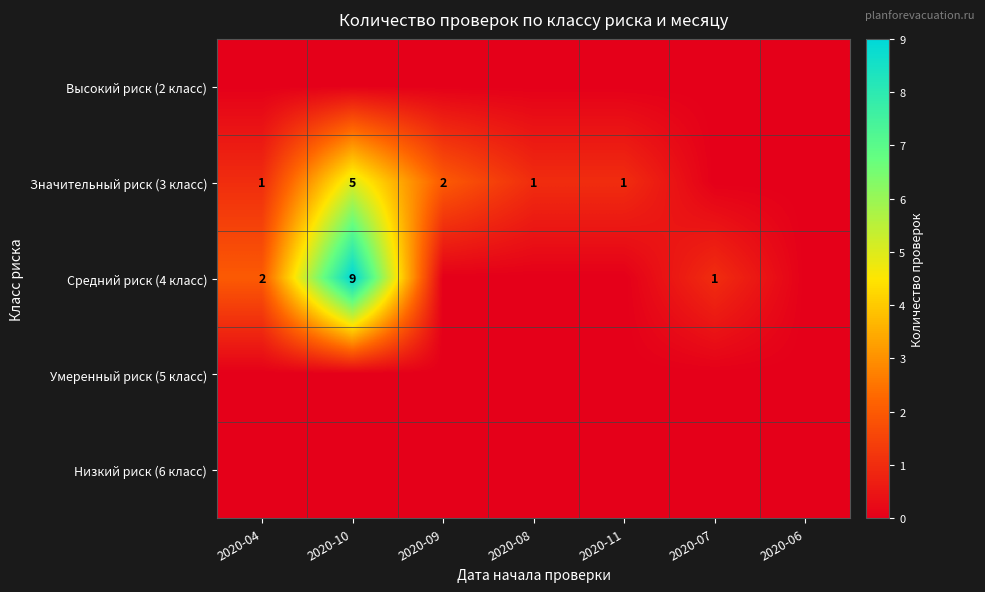

The value of Значительный риск (3 класс) at 2020-09 is 2. True or false?

True